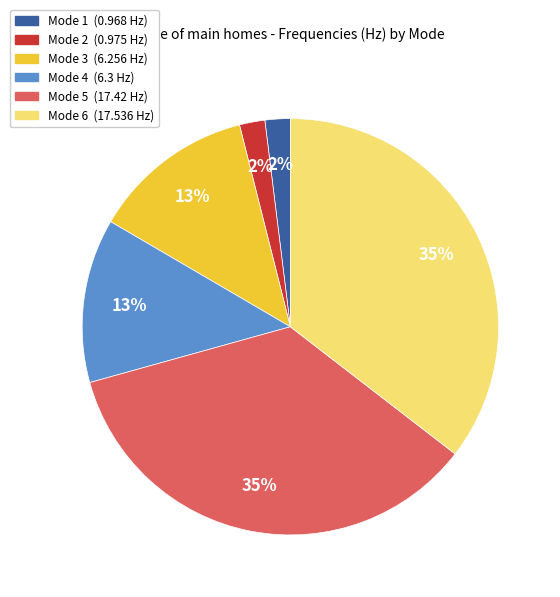

To the nearest percent, what is the combined percentage of Mode 1 (0.968 Hz) and Mode 2 (0.975 Hz)?

4%